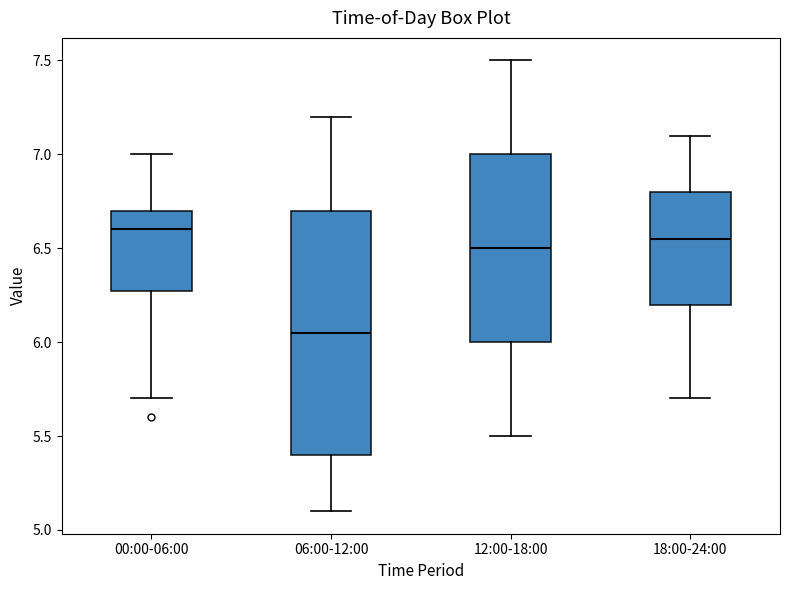

Where is the upper edge of the box for 18:00-24:00 on the y-axis? The values are not printed on the chart, so give them approximately, as read against the axis.

6.80